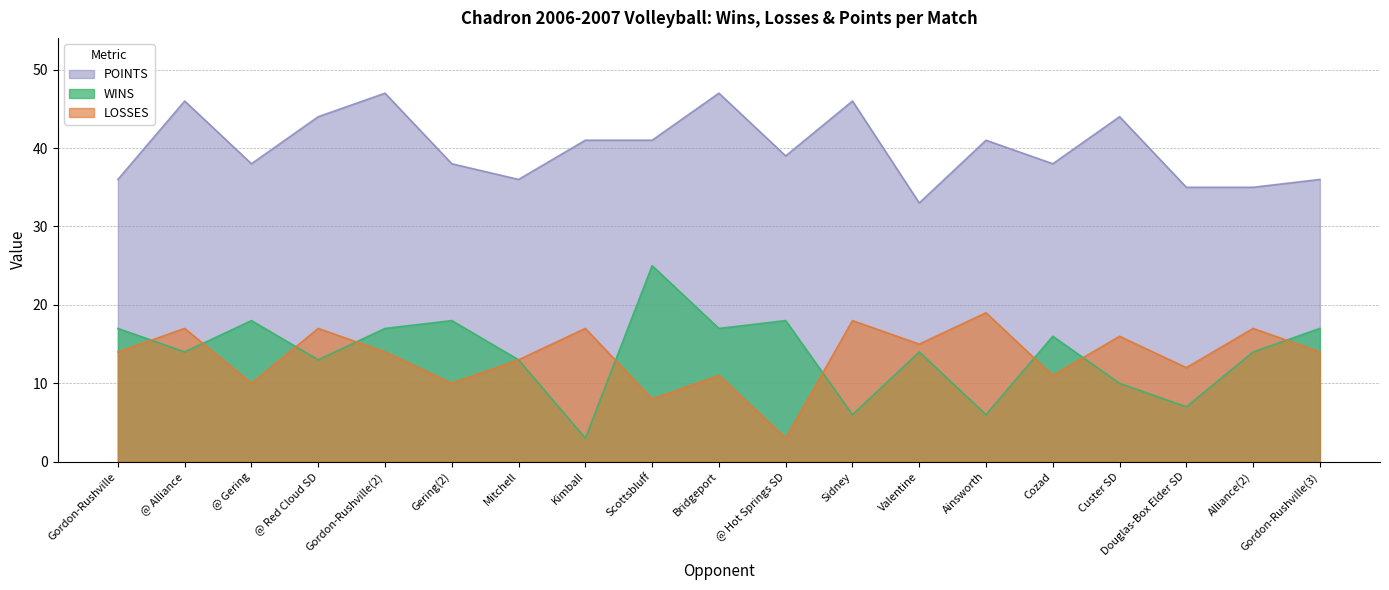

The value of WINS at Gordon-Rushville(2) is 24. True or false?

False